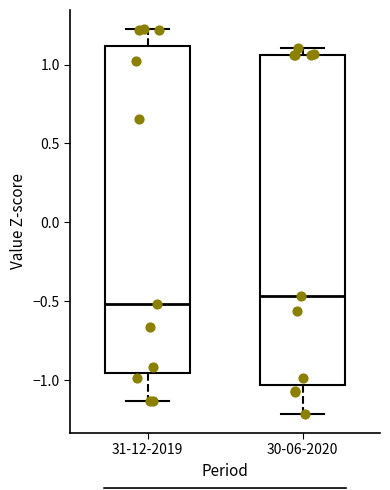

Reading left to right, read every box against the y-axis: the position of its median line, the range the box covers, and the ends of its whiskers. The values are not printed on the chart, so give them approximately, as read against the axis.

31-12-2019: median -0.50, box -0.95 to 1.10, whiskers -1.15 to 1.20
30-06-2020: median -0.45, box -1.05 to 1.05, whiskers -1.20 to 1.10